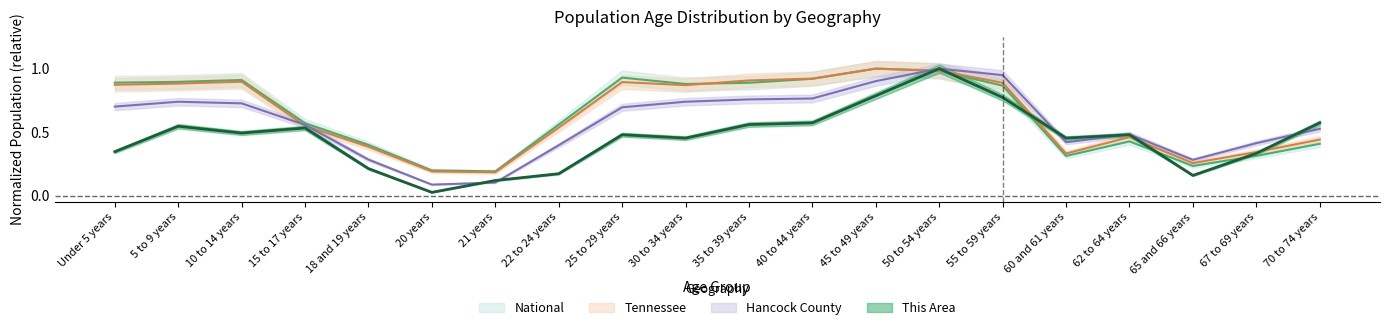

In National, how many points are lower than both neighbors (excluding endpoints)?

4